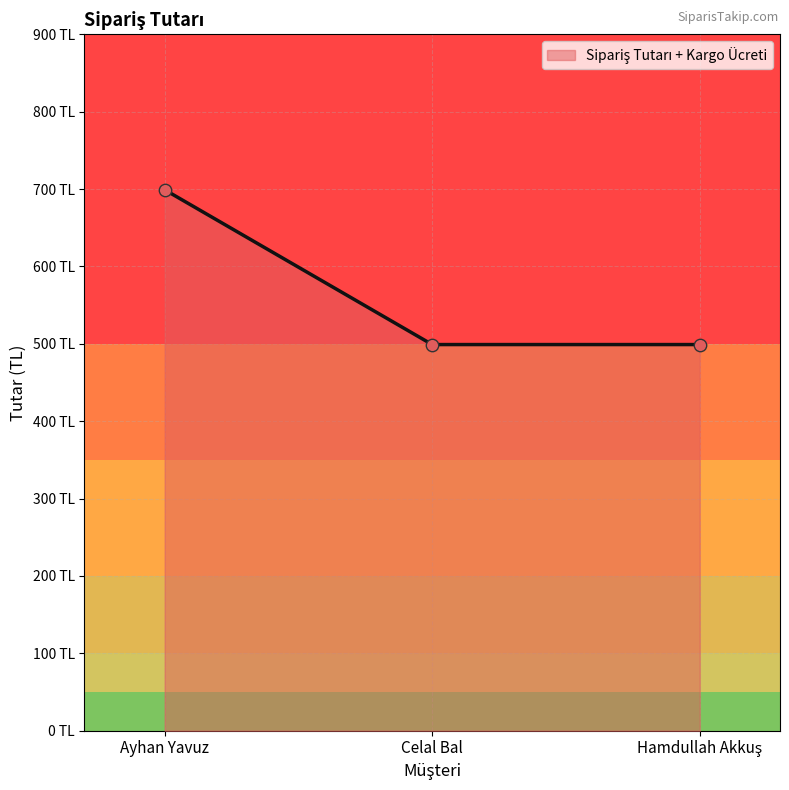

What is the change in value from Ayhan Yavuz to Celal Bal?

-200